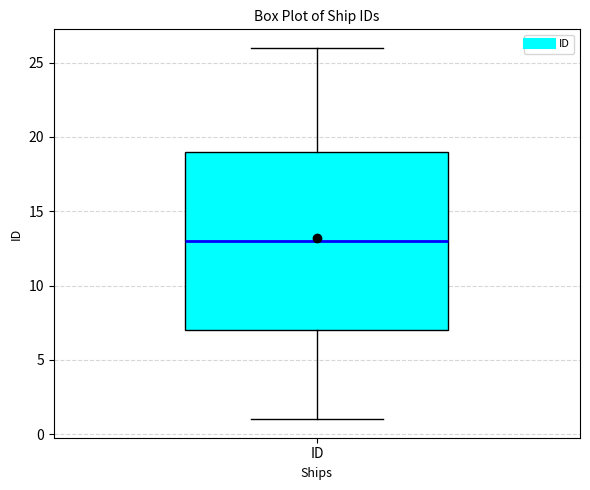

Where is the lower edge of the box for ID on the y-axis? The values are not printed on the chart, so give them approximately, as read against the axis.

7